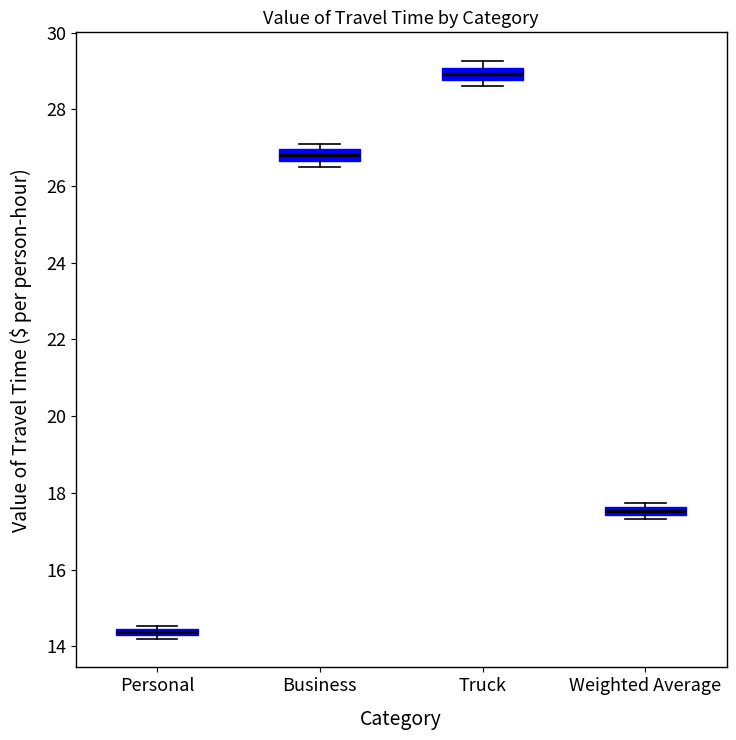

Where is the lower edge of the box for Truck on the y-axis? The values are not printed on the chart, so give them approximately, as read against the axis.

28.8